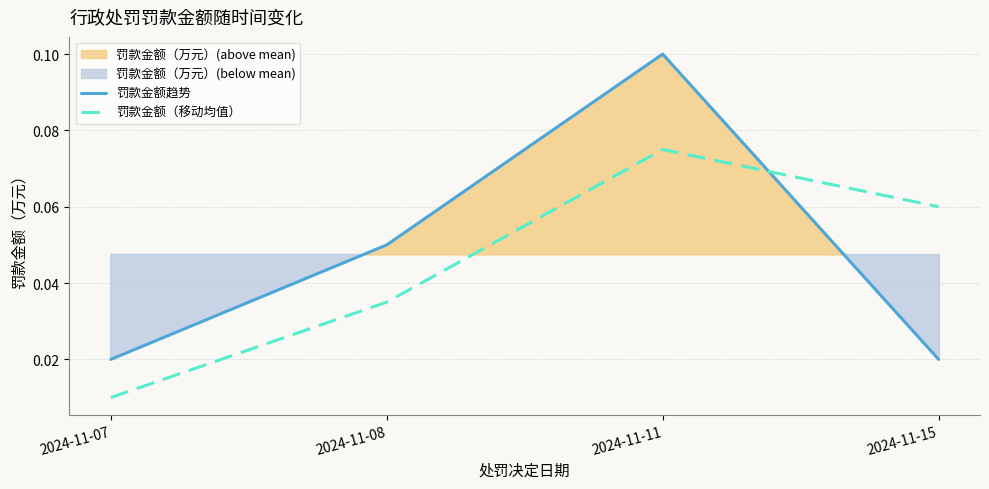

List the series in order of their overall mean, lowest first.

罚款金额（移动均值）, 罚款金额趋势